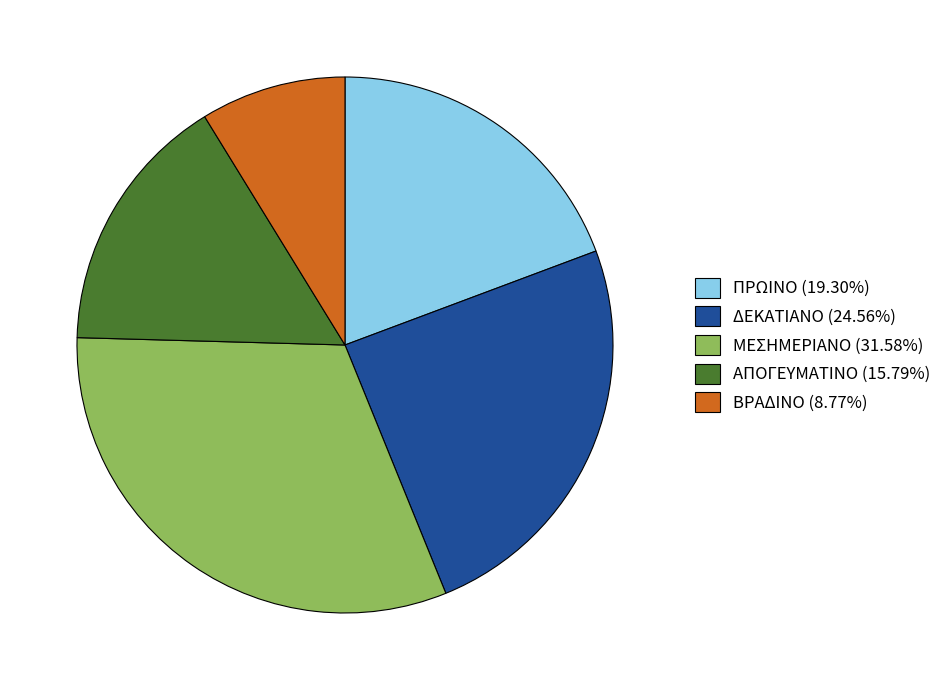

Combined, do ΜΕΣΗΜΕΡΙΑΝΟ (31.58%) and ΔΕΚΑΤΙΑΝΟ (24.56%) account for over 50%?

Yes